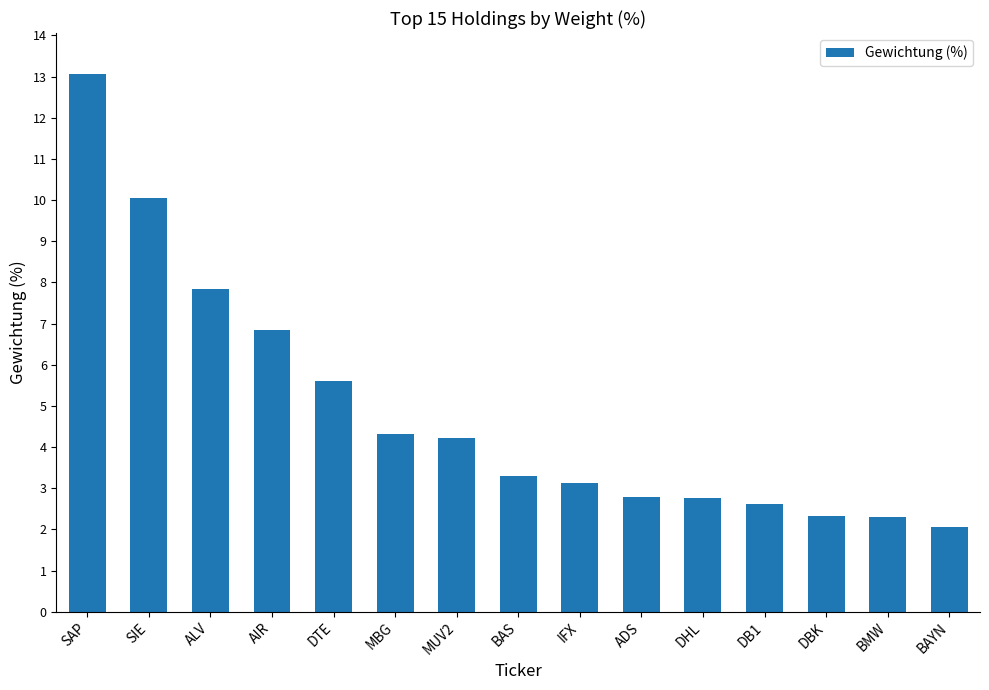

The chart shows a value of 1.1 at BMW. True or false?

False